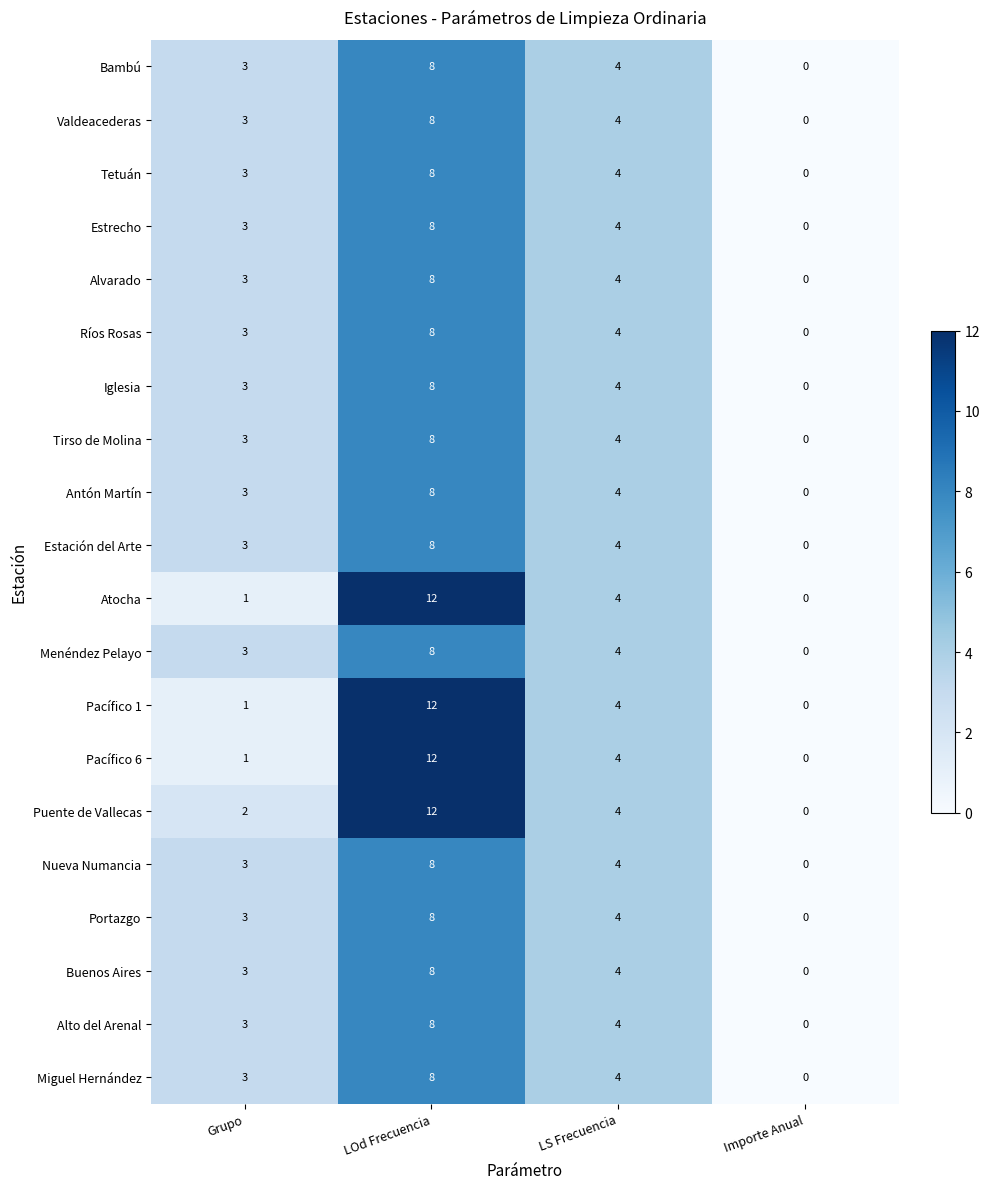

Rank the categories by Portazgo value from lowest to highest.

Importe Anual, Grupo, LS Frecuencia, LOd Frecuencia